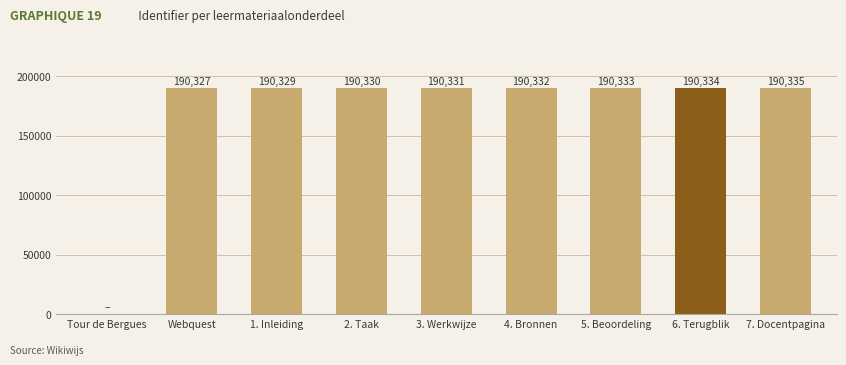

What is the change in value from 3. Werkwijze to 6. Terugblik?

+3